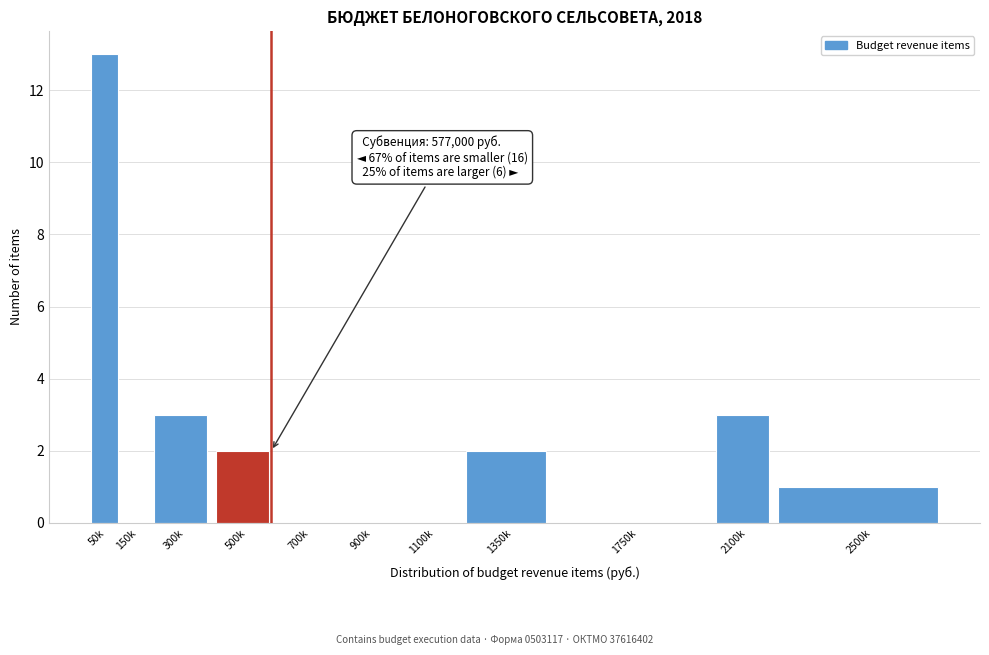

Reading right to left, extract all data points from this chart.

2500k=1	2100k=3	1750k=0	1350k=2	1100k=0	900k=0	700k=0	500k=2	300k=3	150k=0	50k=13